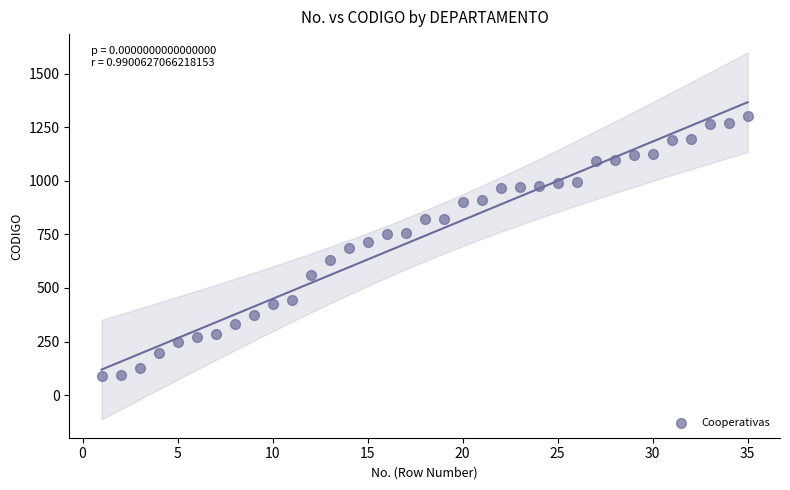

What is the range of Y values (max minus min)?

1212